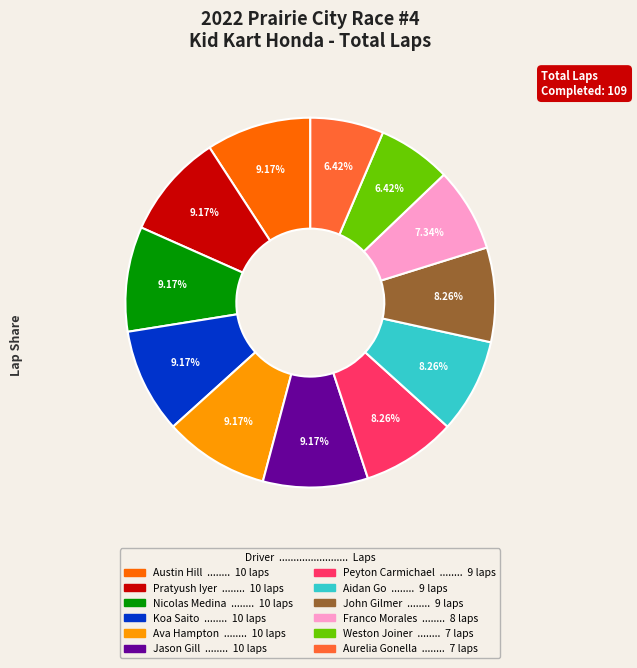

Is there a majority slice in this chart?

No